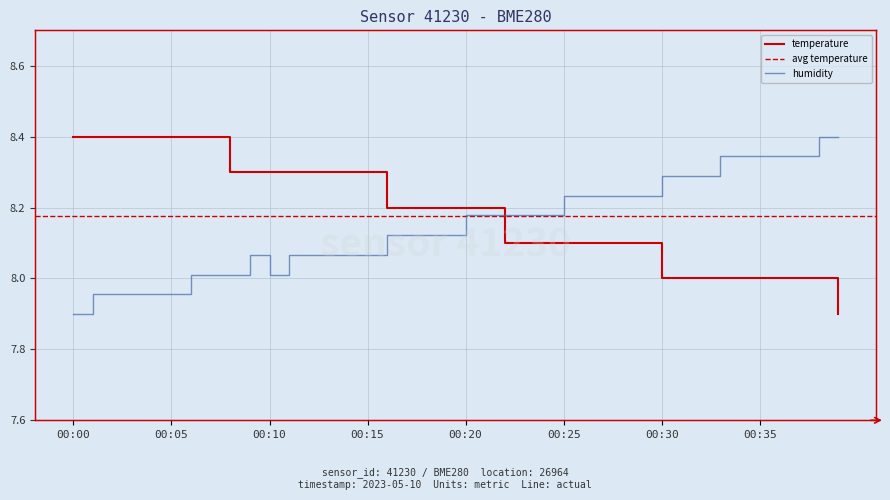

True or false: humidity and temperature cross at least once.

True